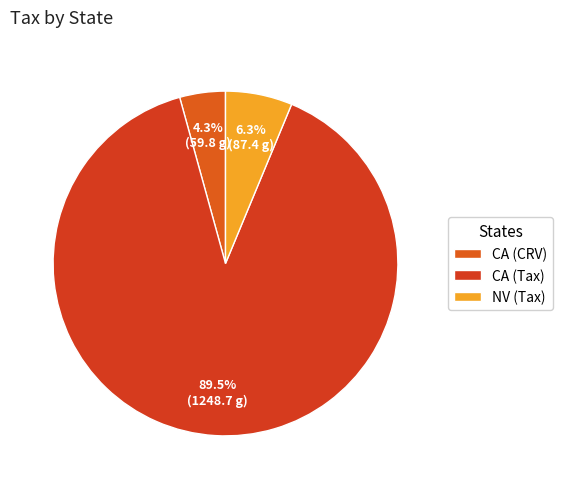

What percentage is the NV (Tax) slice, to the nearest percent?

6%